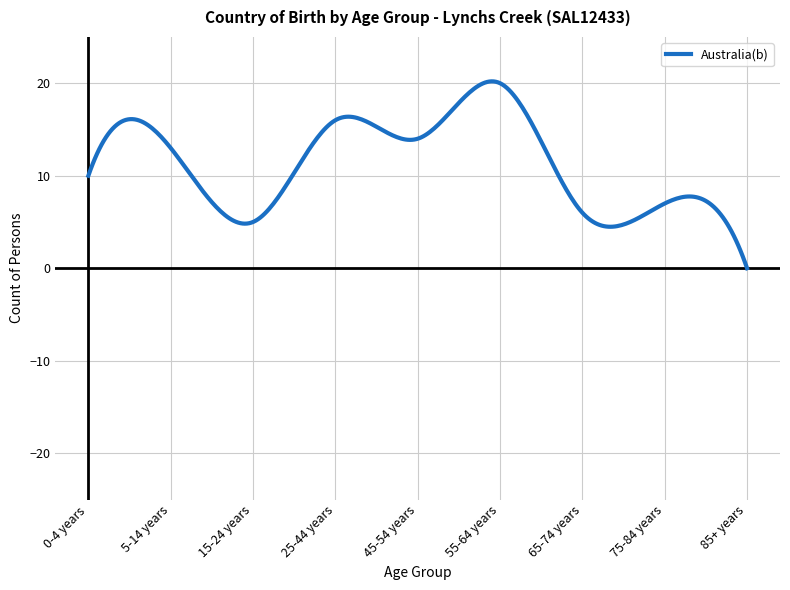

What is the label of the 6th point from the left?

55-64 years